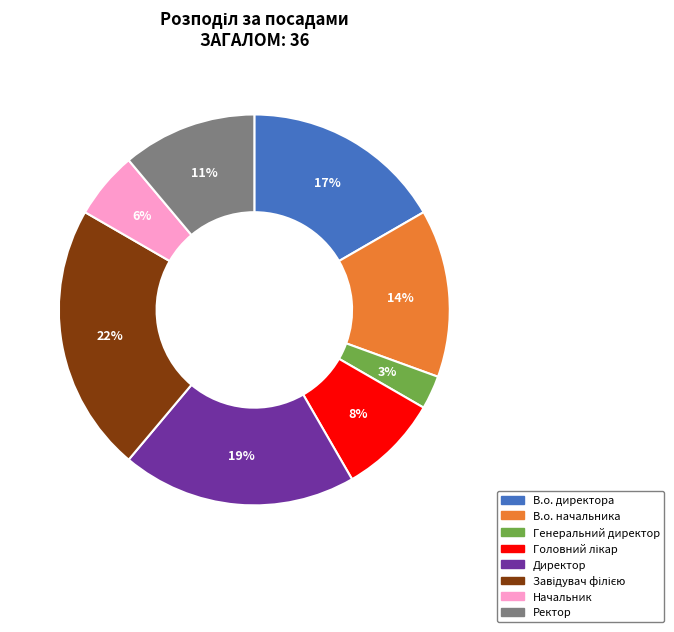

Which slice is the smallest?

Генеральний директор